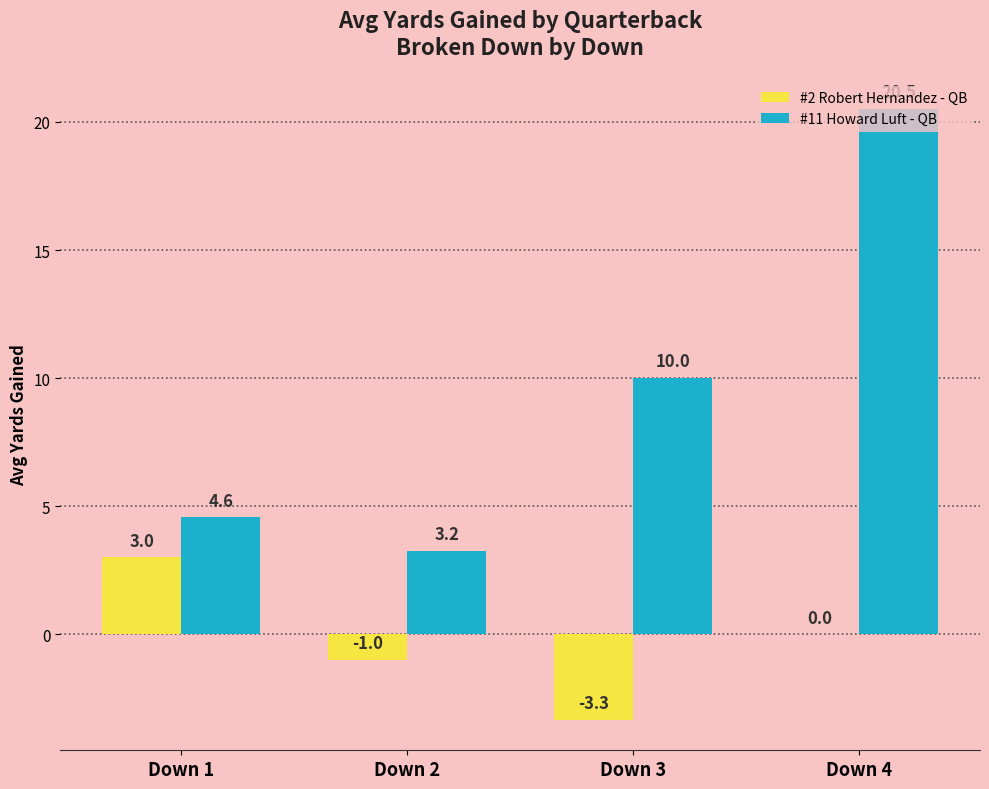

What is the sum of the #11 Howard Luft - QB values at Down 2 and Down 1?

7.8